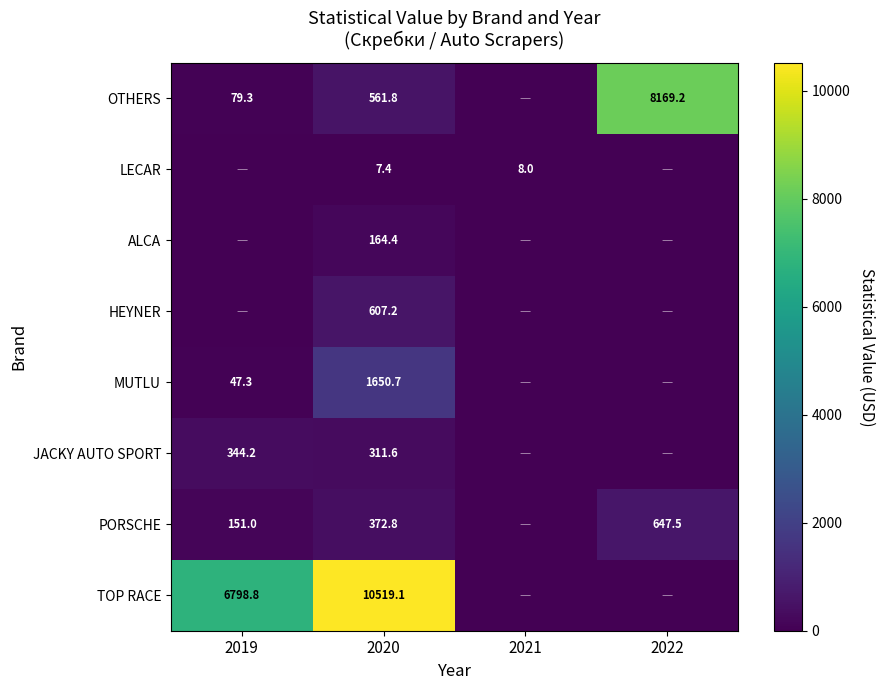

What is the total value across all series at 2020?

14195.0